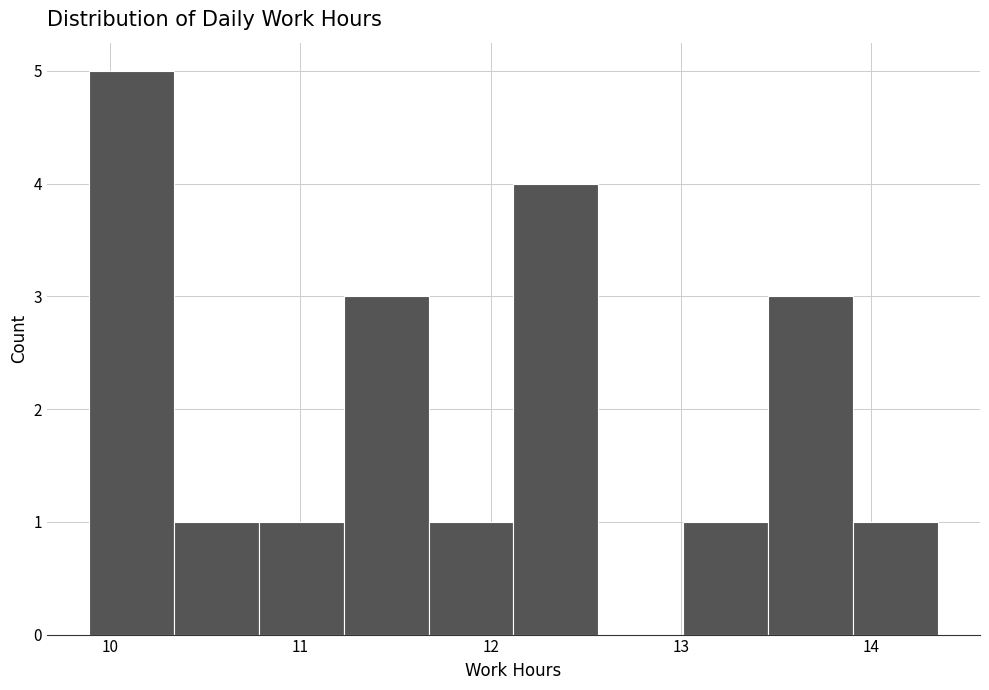

Reading left to right, list every bar in this chart as the range it spans on the x-axis followed by its height. Neither the bar edges nor the heights are printed on the chart, so give them approximately, as read against the axes.

9.9 to 10.3: 5
10.3 to 10.8: 1
10.8 to 11.2: 1
11.2 to 11.7: 3
11.7 to 12.1: 1
12.1 to 12.6: 4
12.6 to 13.0: 0
13.0 to 13.5: 1
13.5 to 13.9: 3
13.9 to 14.4: 1